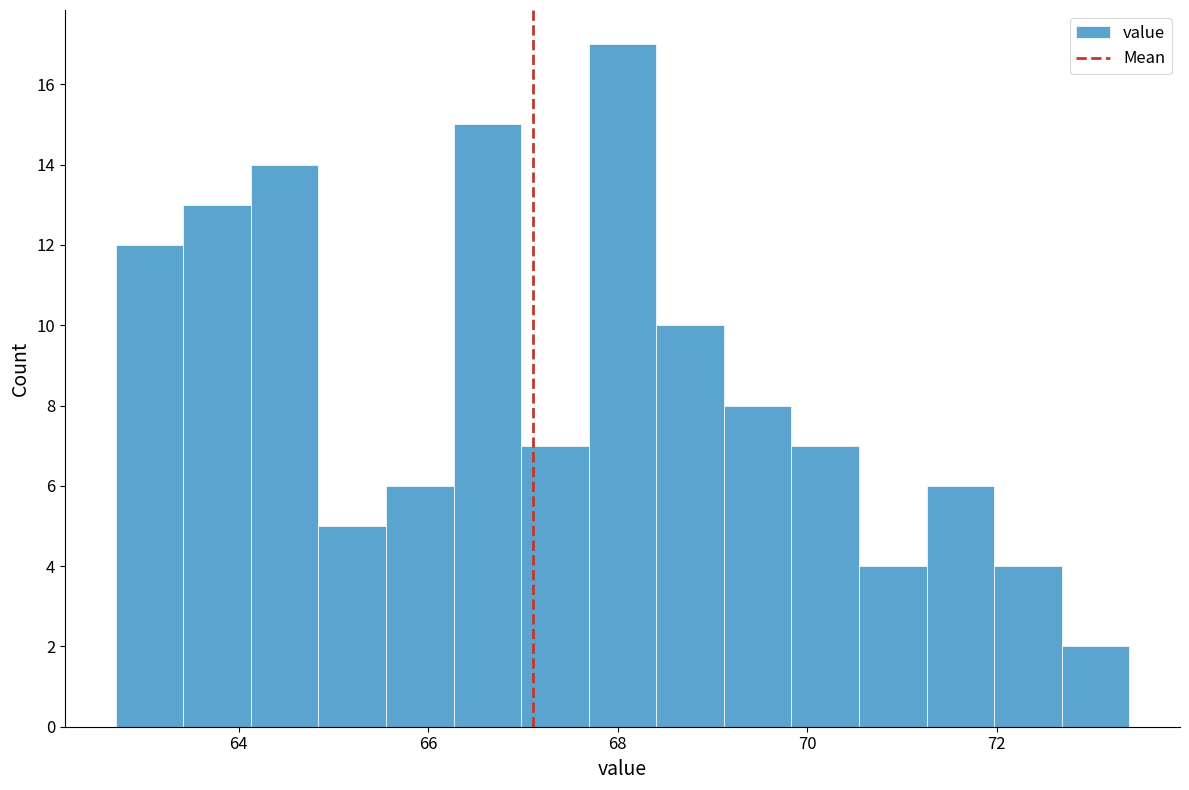

Read against the x-axis, roughly where is the centre of the tallest bar?

68.0